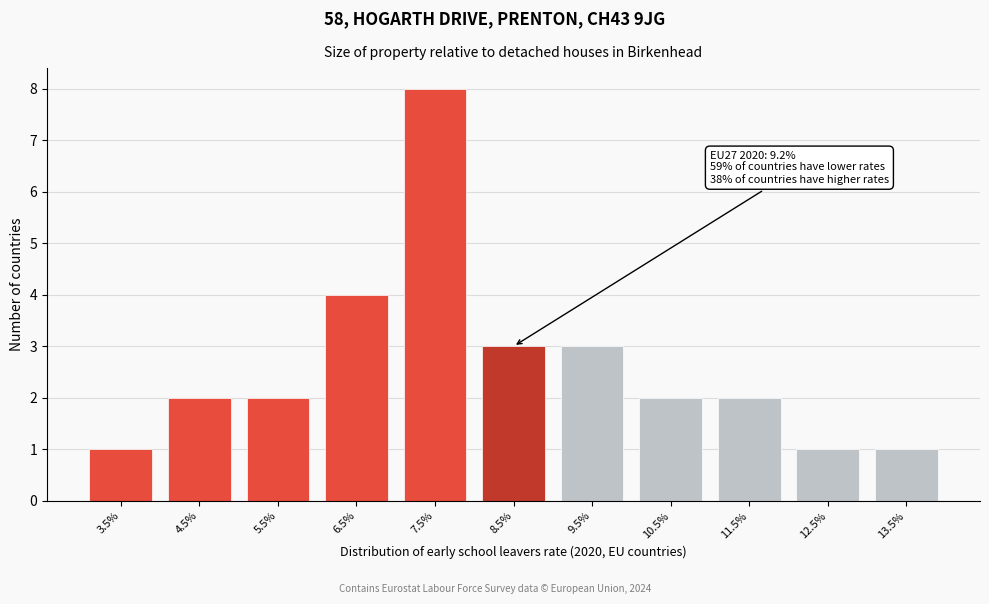

Reading left to right, transcribe all the data shown in this chart.

1	2	2	4	8	3	3	2	2	1	1